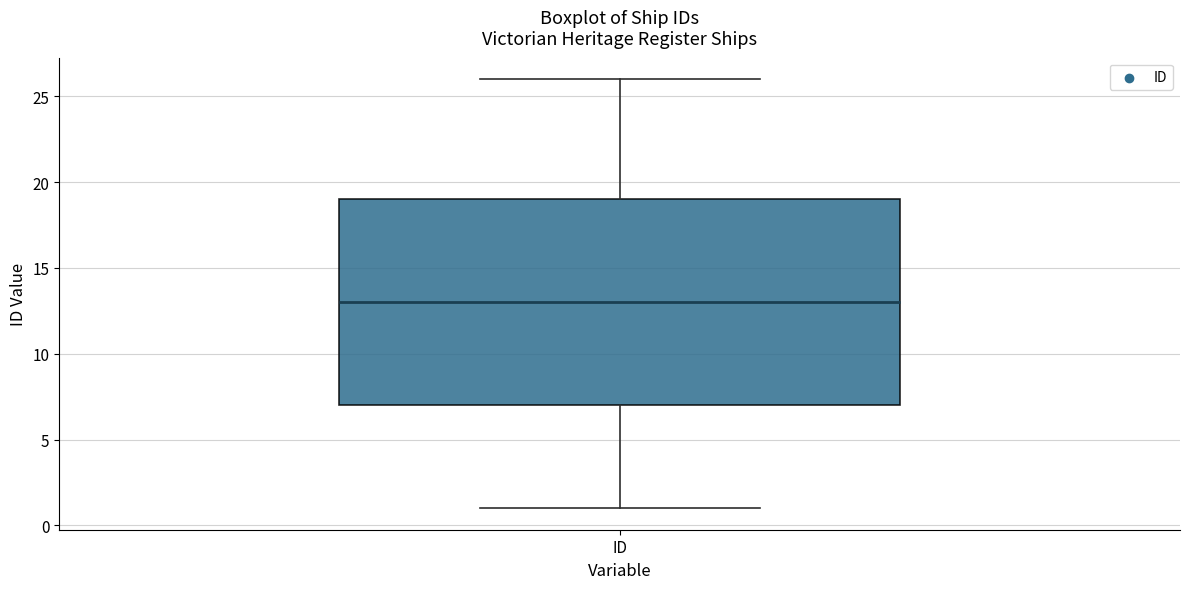

Transcribe this box plot: give where the median line is, the range the box spans, and where the two whiskers end, as read against the y-axis. The values are not printed on the chart, so give them approximately, as read against the axis.

median 13, box 7 to 19, whiskers 1 to 26